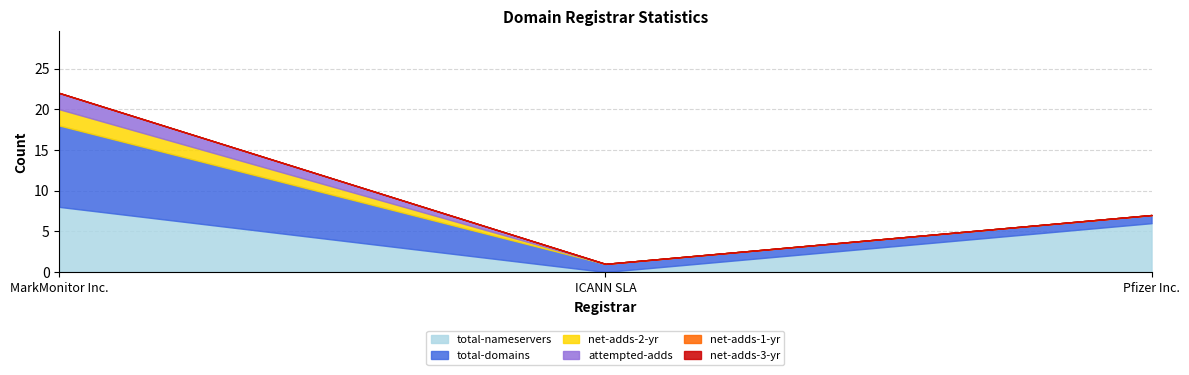

Which category has the lowest value in the attempted-adds series?

ICANN SLA